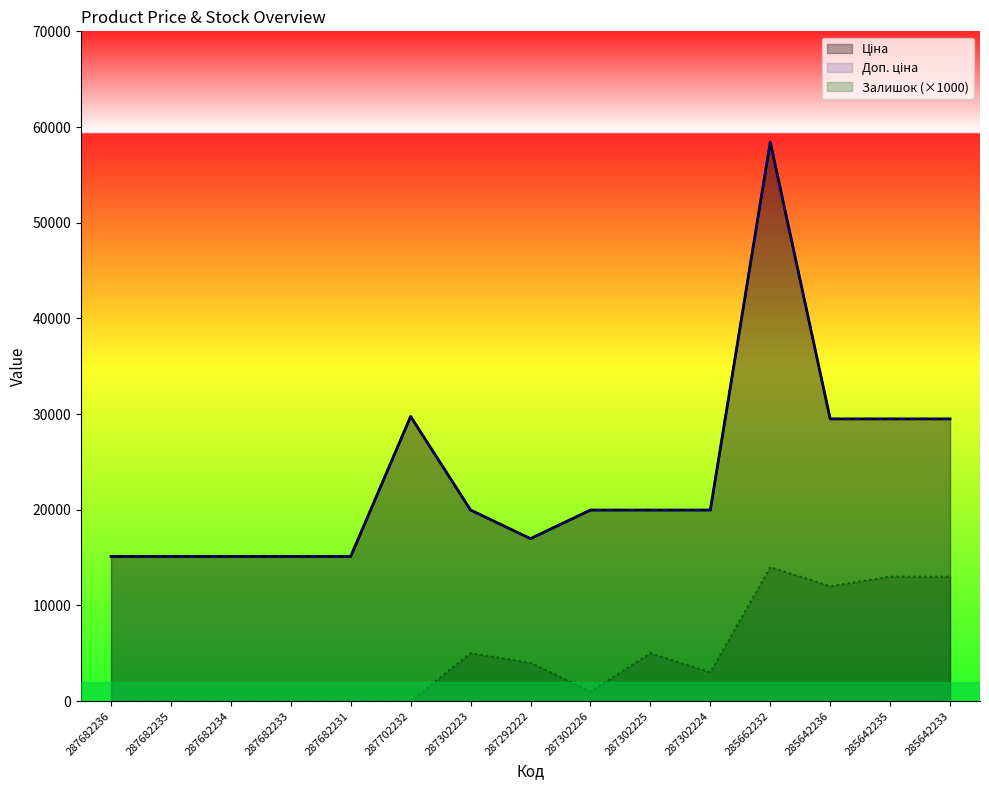

Reading left to right, list all the values displayed in this chart.

Ціна: 15120.0	15120.0	15120.0	15120.0	15120.0	29747.2	19964.2	16976.3	19964.2	19964.2	19964.2	58426.5	29491.5	29491.5	29491.5
Доп. ціна: 15120.0	15120.0	15120.0	15120.0	15120.0	29747.2	19964.2	16976.3	19964.2	19964.2	19964.2	58426.5	29491.5	29491.5	29491.5
Залишок: 0.0	0.0	0.0	0.0	0.0	0.0	5000.0	4000.0	1000.0	5000.0	3000.0	14000.0	12000.0	13000.0	13000.0